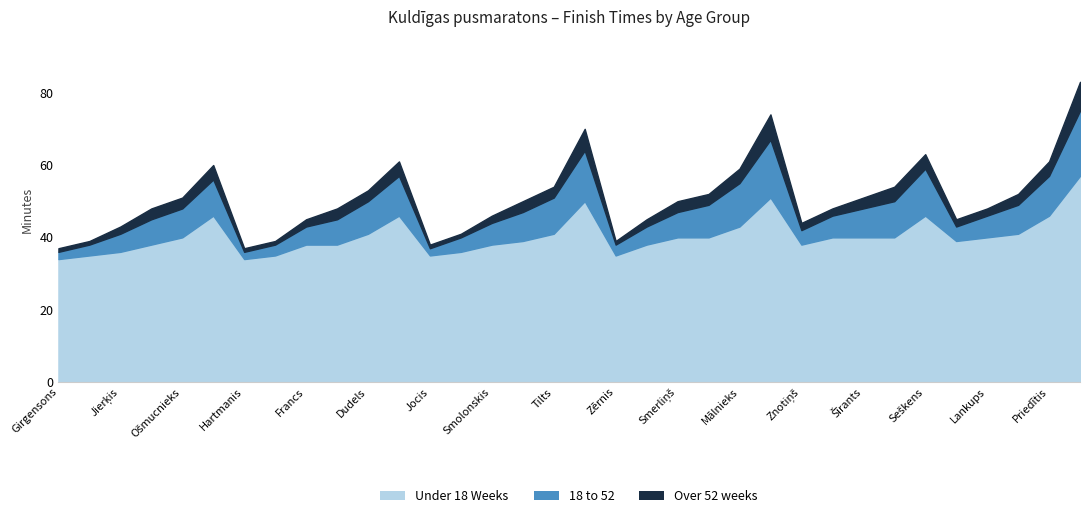

How many values in the Over 52 weeks series exceed 50?

15